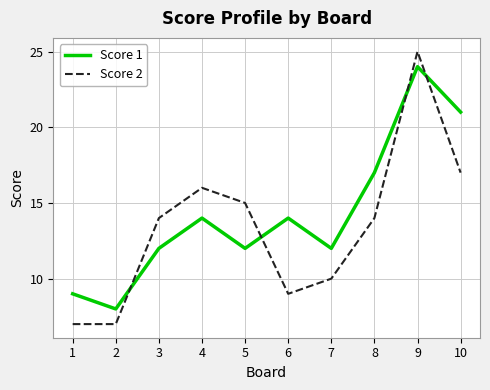

Between 3 and 7, which series saw the biggest shift?

Score 2